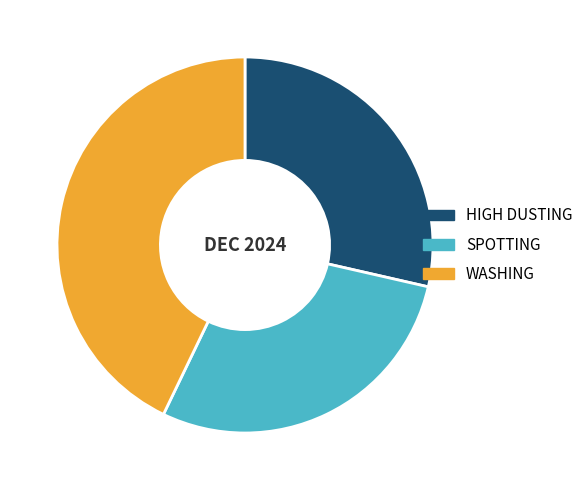

Does HIGH DUSTING account for over 50% of the chart?

No